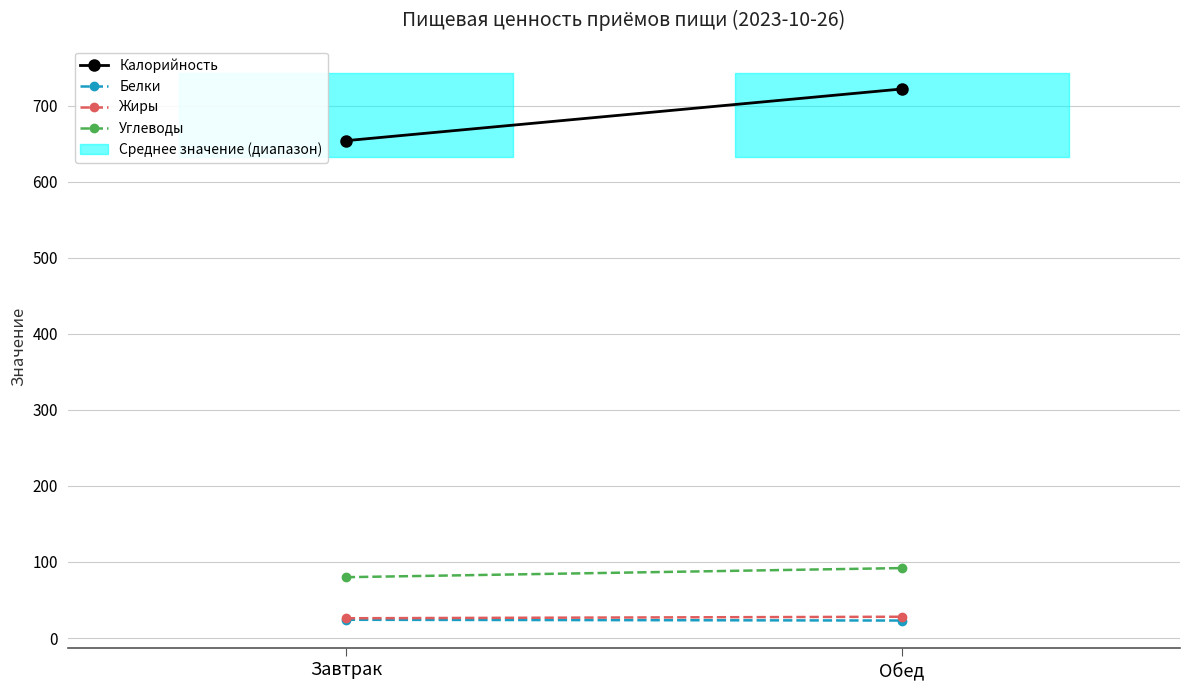

Which series has the largest range (max minus min)?

Калорийность